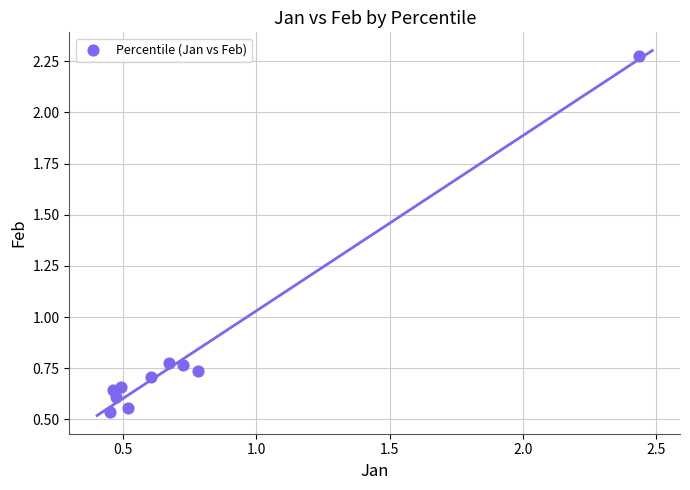

What is the range of X values (max minus min)?

2.0